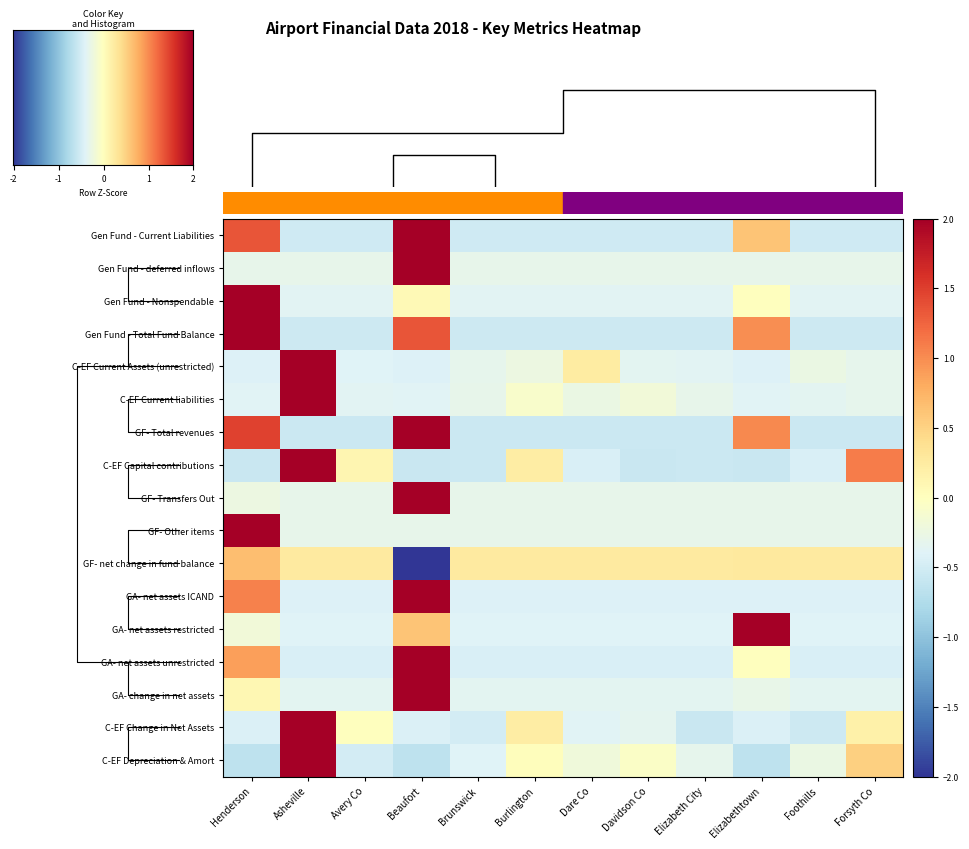

Count the number of categories in the chart.

12